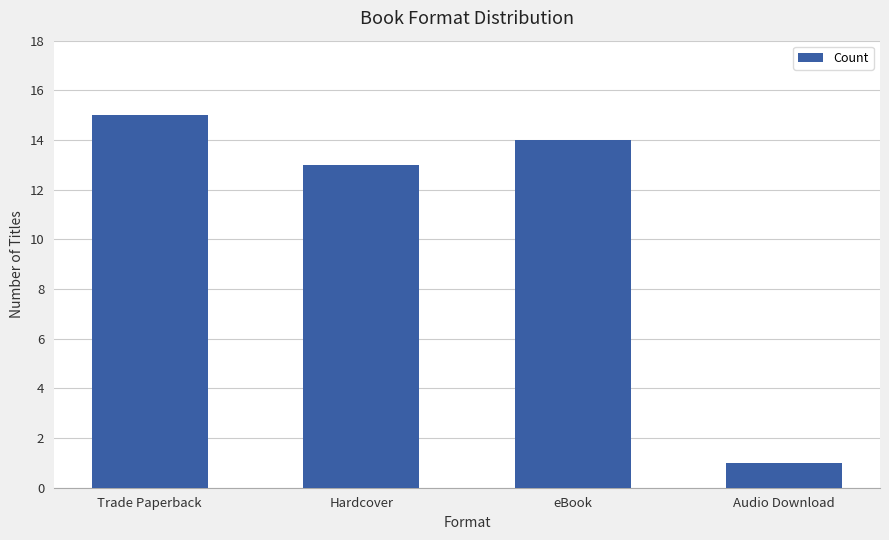

What is the maximum value shown in the chart?

15